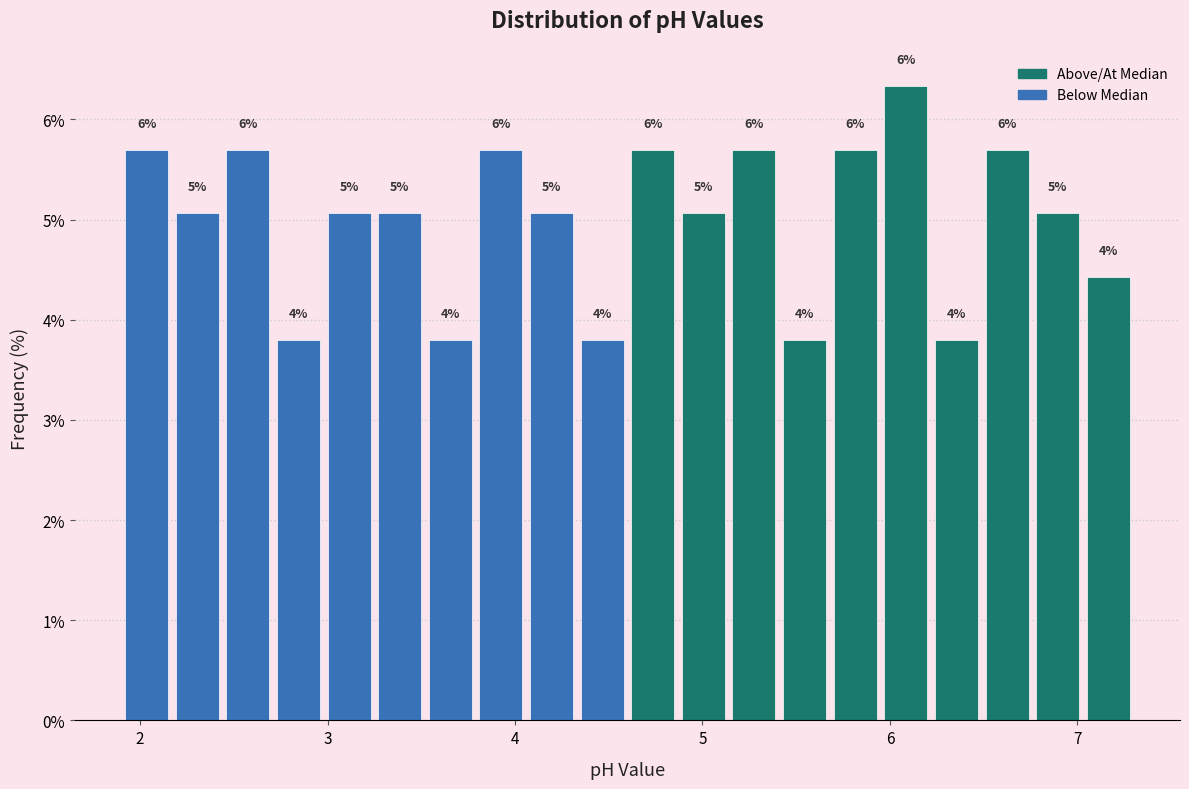

Around what value on the x-axis is the tallest bar? Give the approximate position of its centre, as read against the axis.

6.1